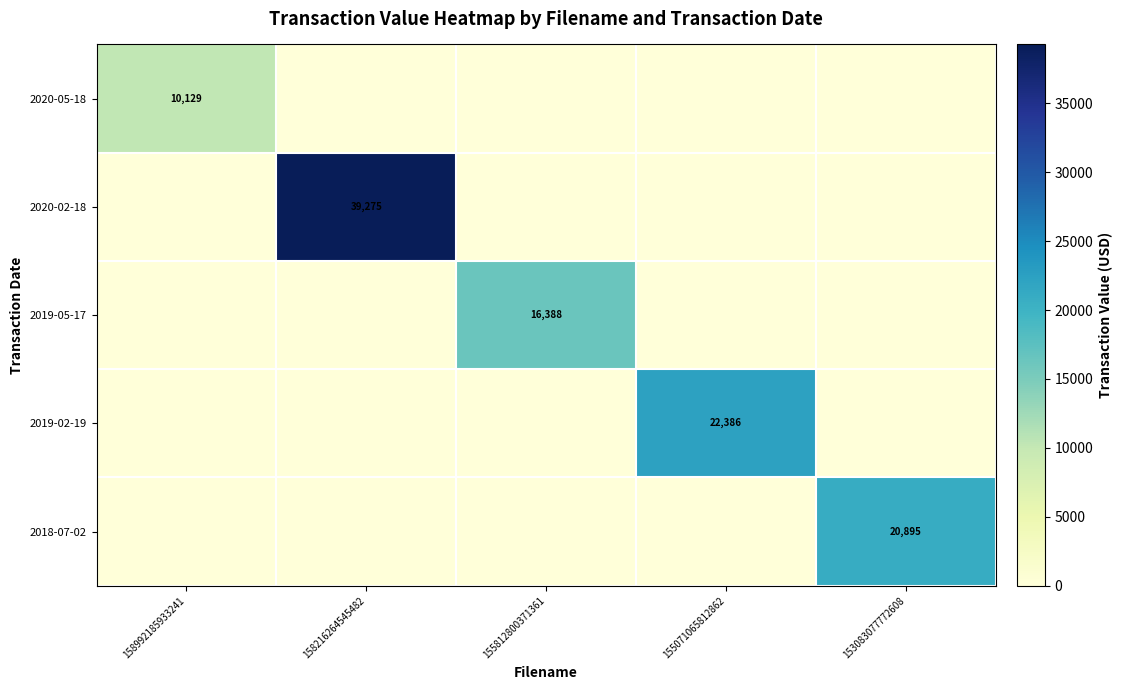

At which category is the sum across all series the highest?

158216264545482